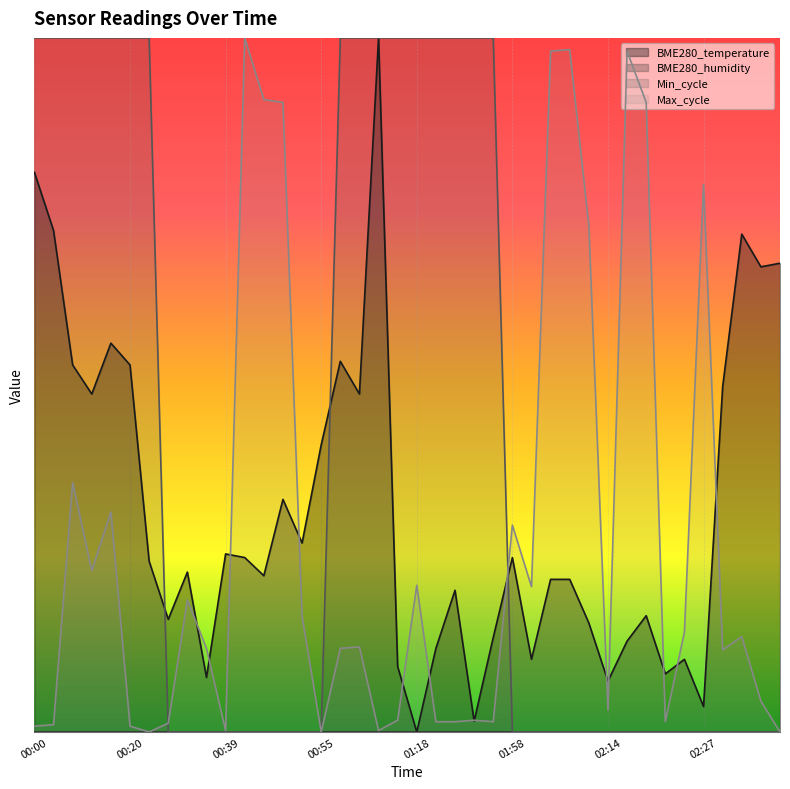

Which series has the largest range (max minus min)?

BME280_temperature